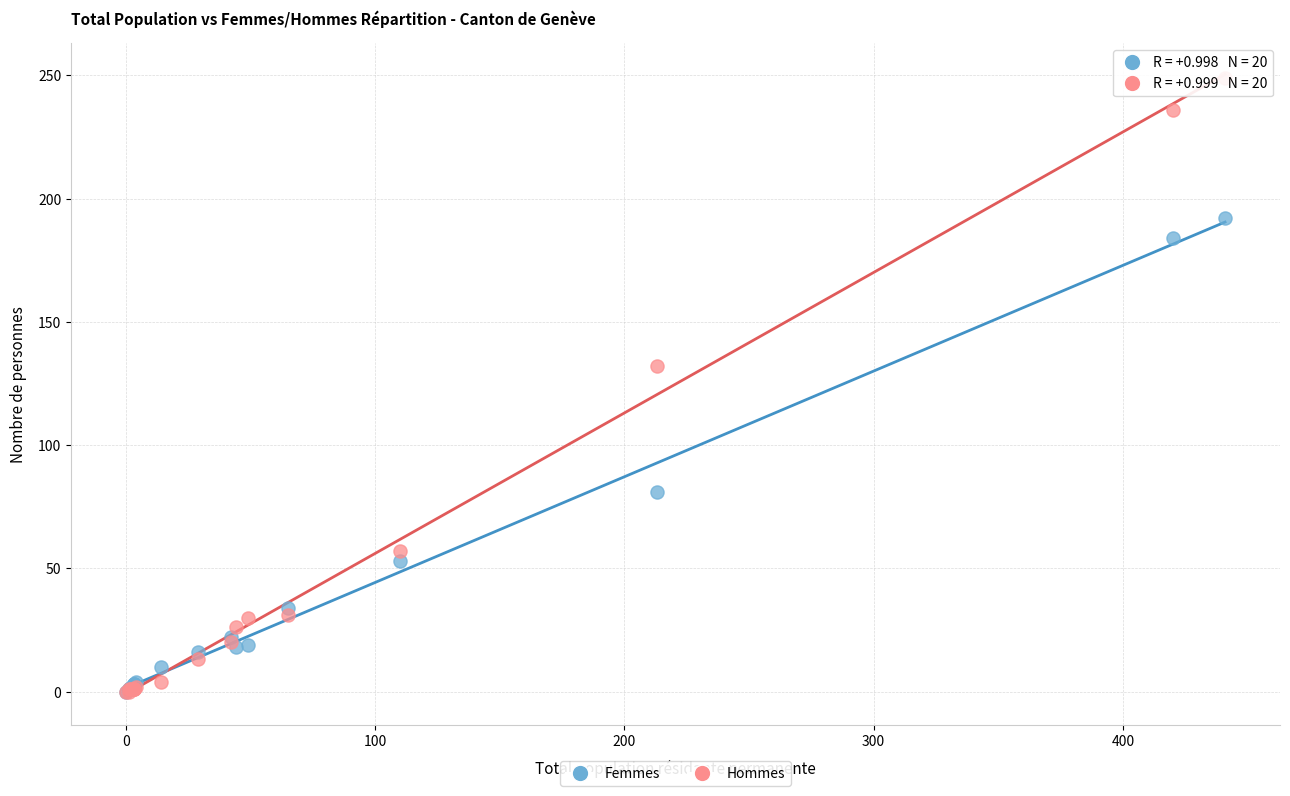

In the Hommes series, what Y value is closest to 124?

132